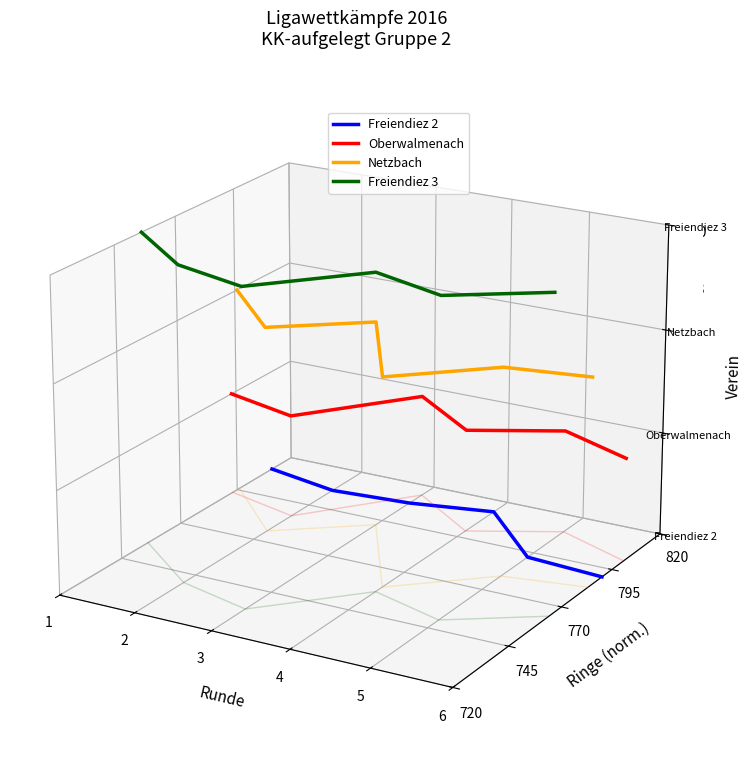

True or false: Freiendiez 3 and Freiendiez 2 cross at least once.

False